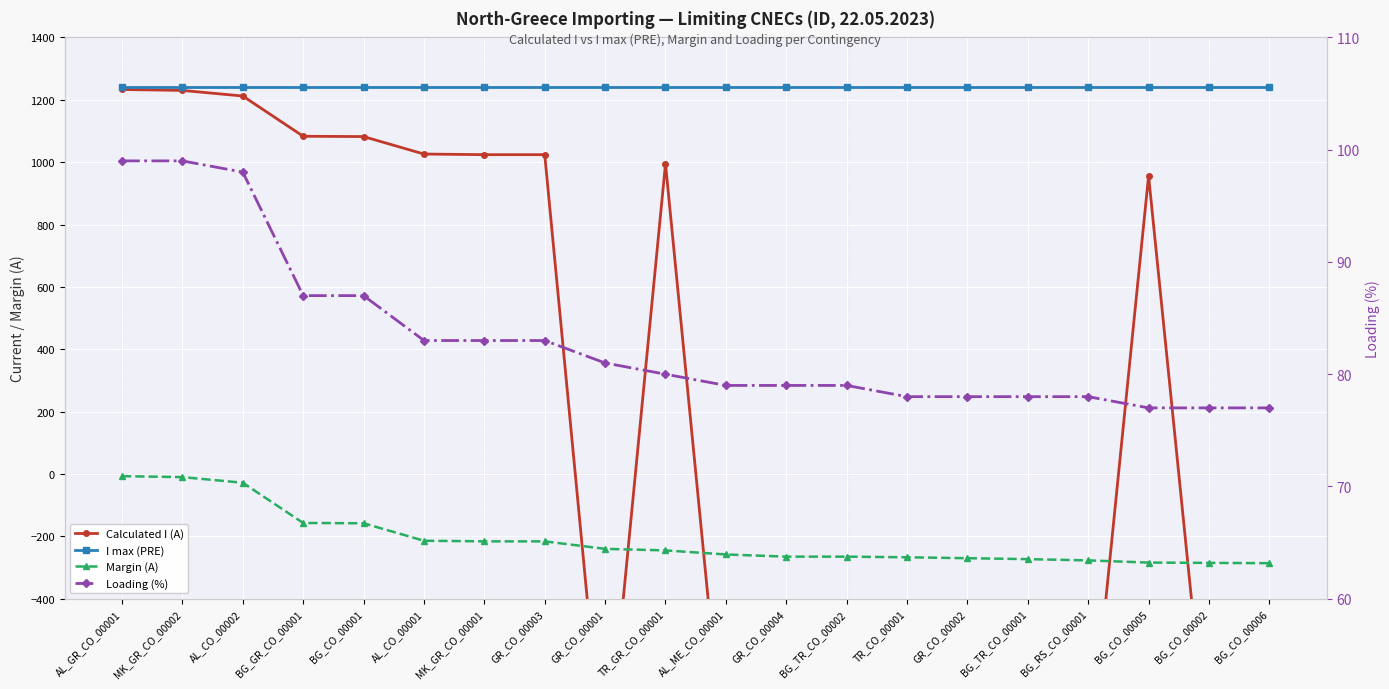

What is the minimum value for I max (PRE)?

1240